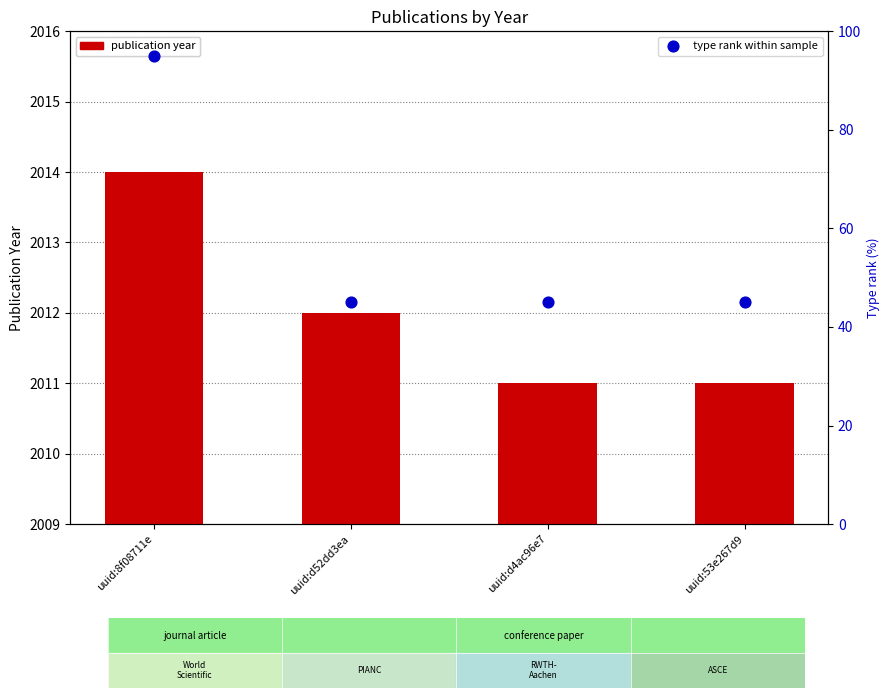

Which series has the widest spread of Y values?

type rank (journal=95, conf=45)